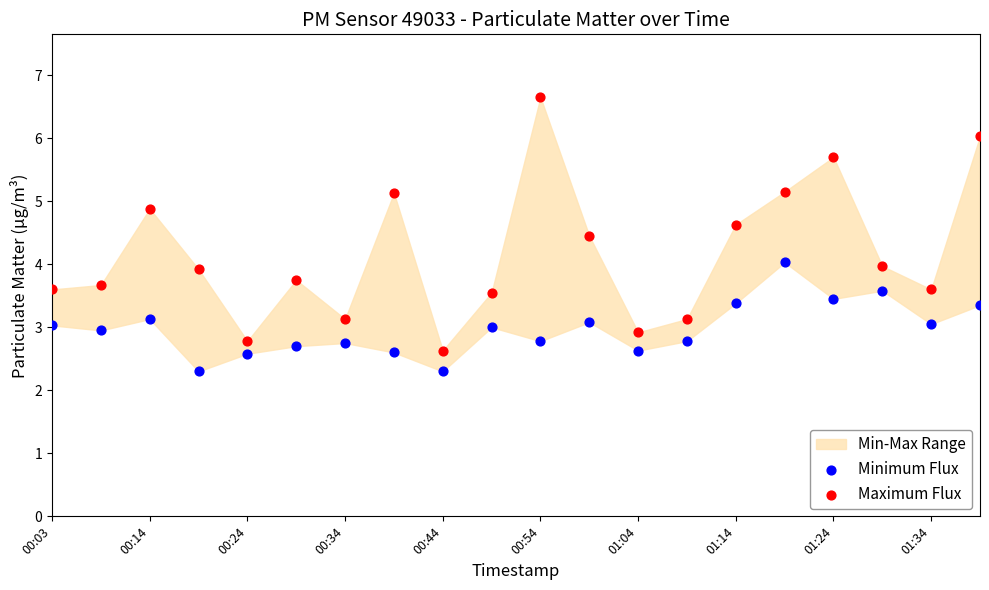

What is the X range (max minus min) for the scatter plot?

1.0